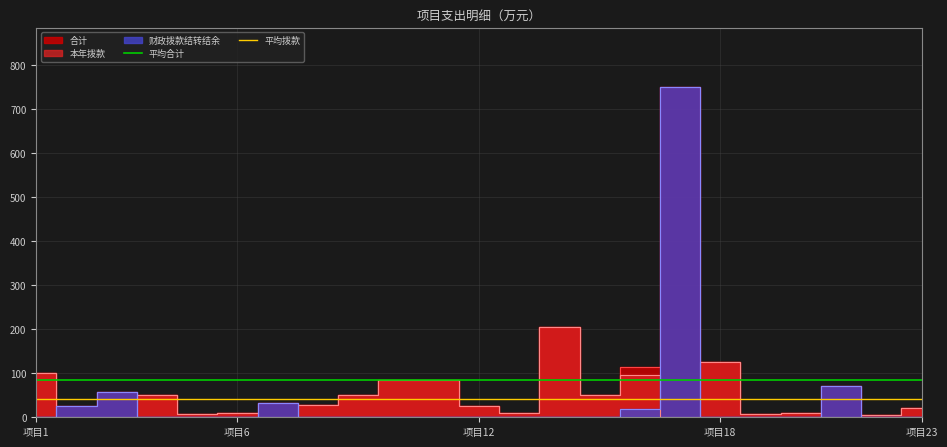

Which series has the largest total across all categories?

平均合计